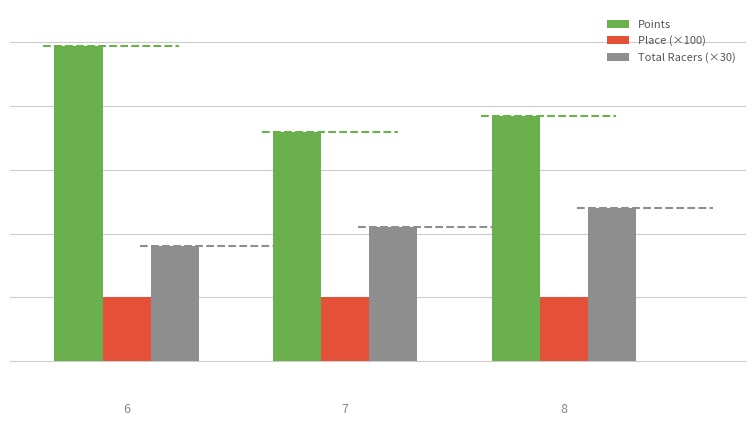

How many data points in Total Racers (×30) are less than 210?

1